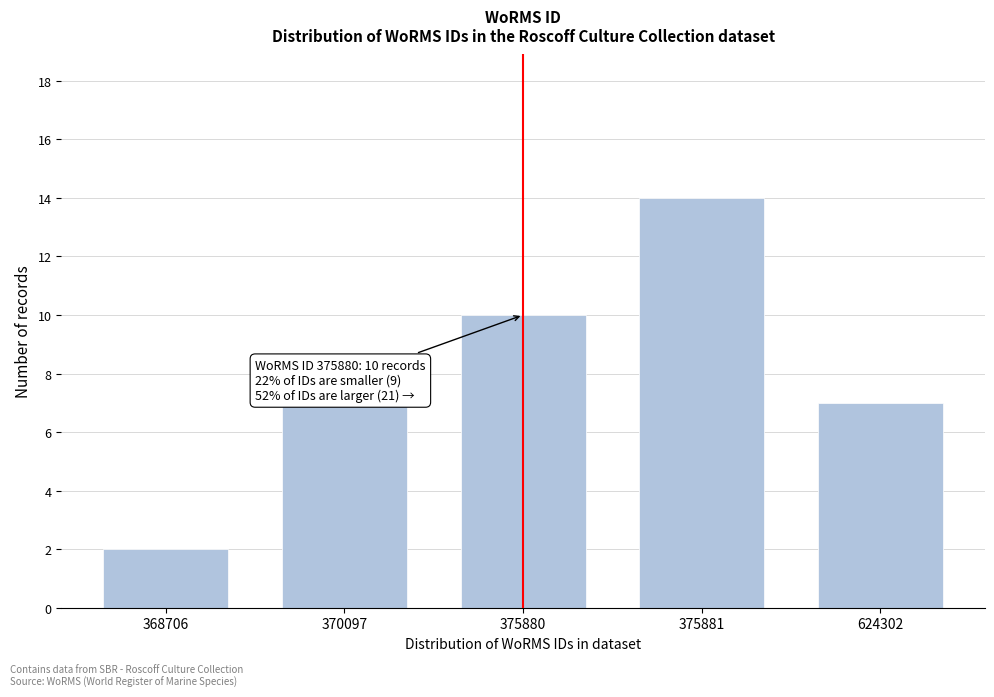

Reading left to right, transcribe all the data shown in this chart.

368706=2	370097=7	375880=10	375881=14	624302=7